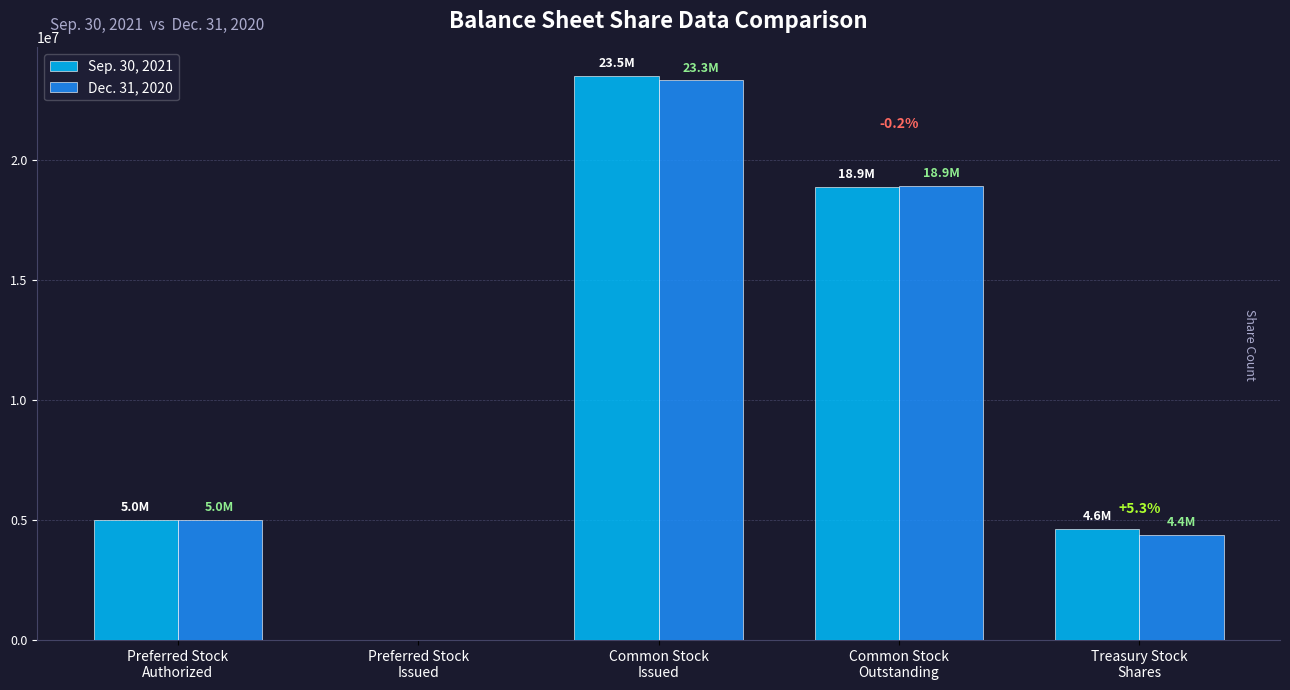

What is the sum of all Sep. 30, 2021 values?

51995564